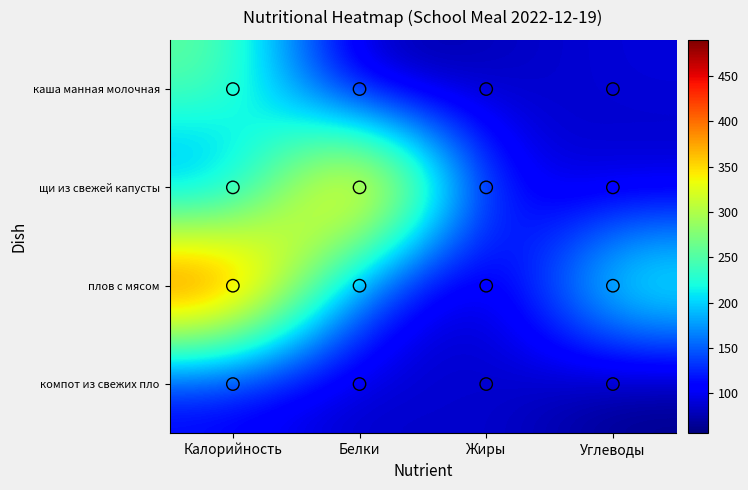

Which category has the lowest value across all series?

Белки